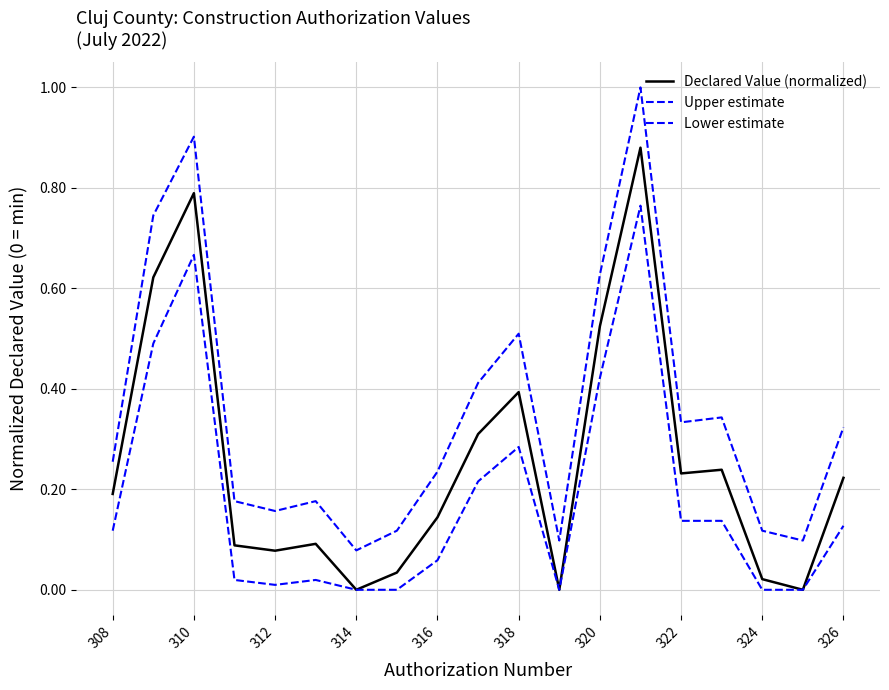

How many interior local peaks does the Upper estimate series have?

5